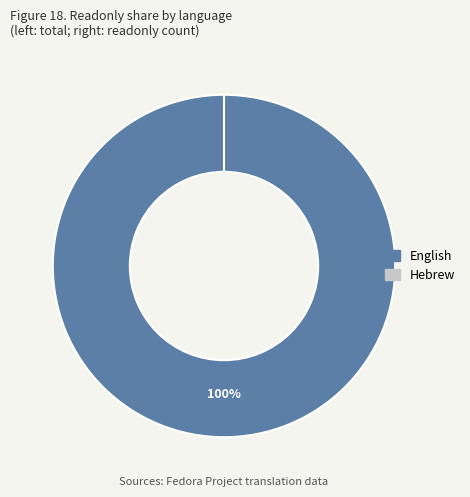

Count the number of slices in the pie.

2